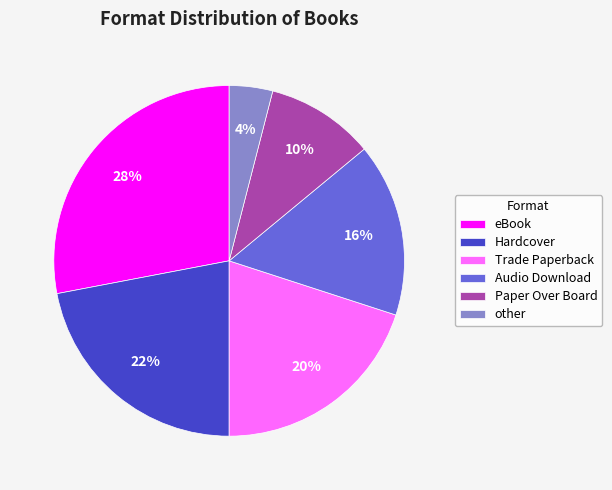

What percentage is the Audio Download slice, to the nearest percent?

16%